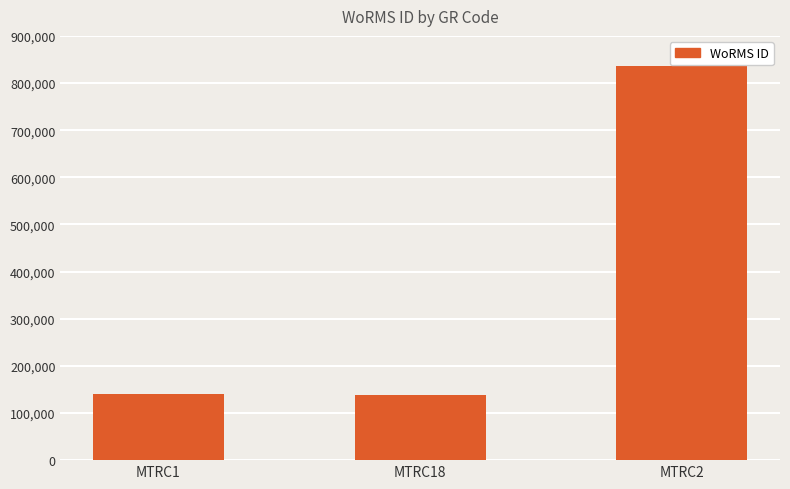

The value at MTRC2 is 1152879. True or false?

False